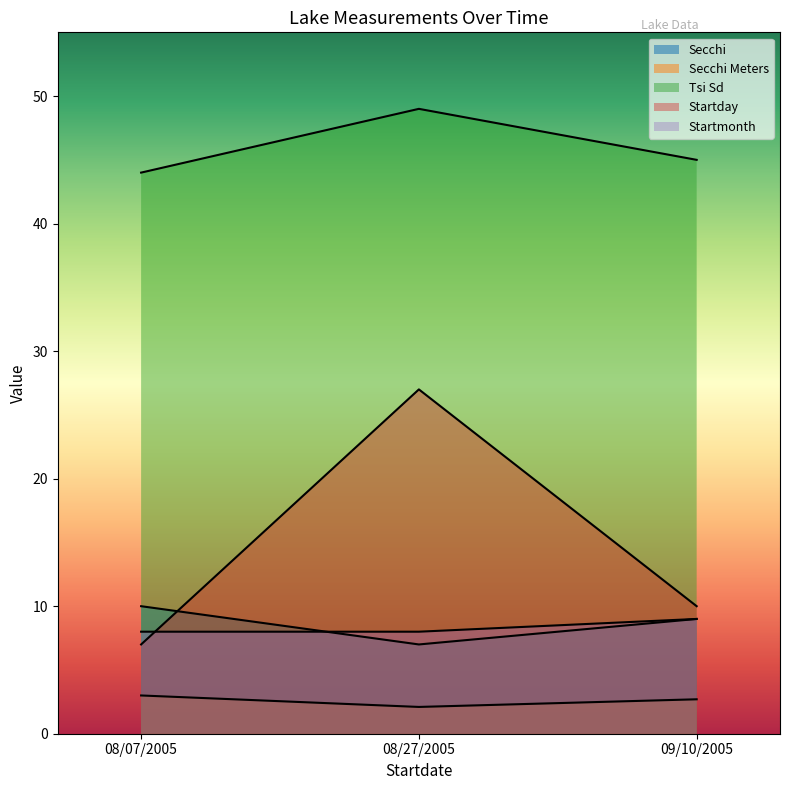

True or false: Secchi has a value of 10.0 at 08/07/2005.

True